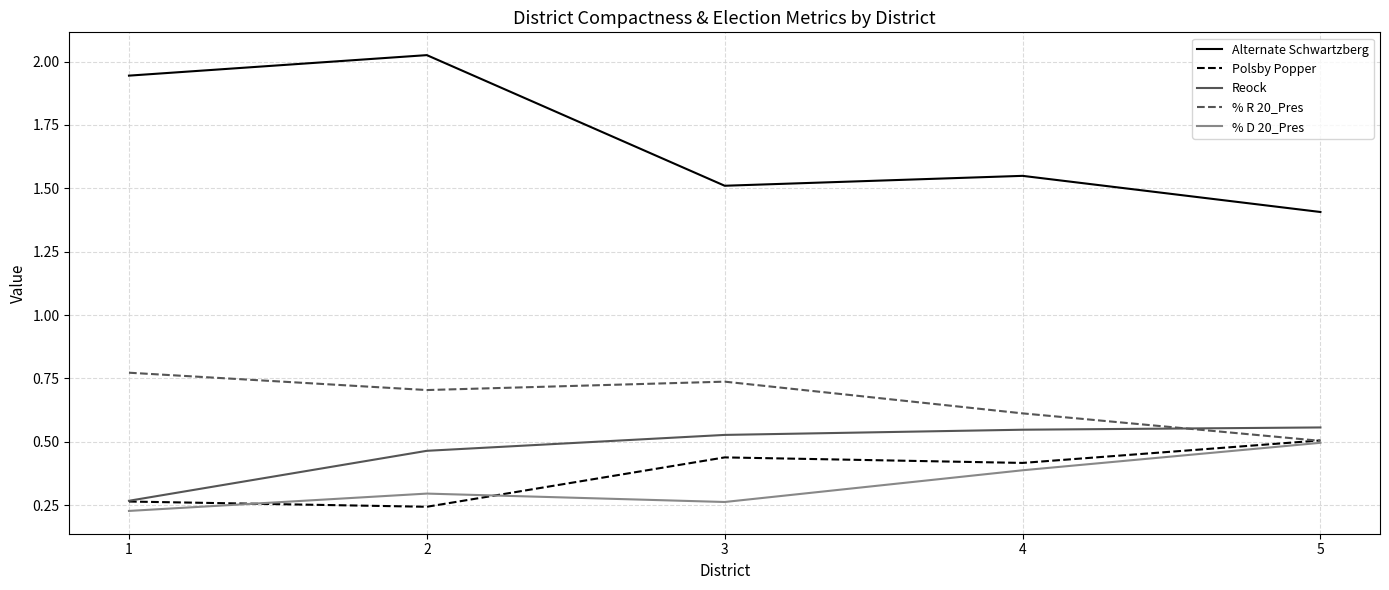

The Alternate Schwartzberg series shows 2.4 at 3. True or false?

False